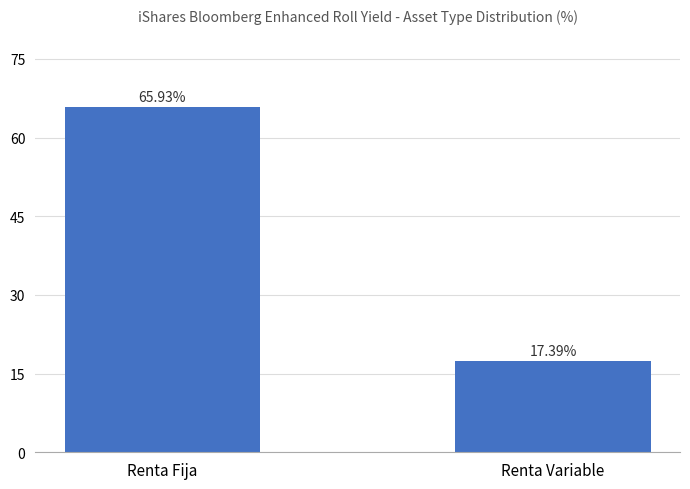

Approximately how many times larger is the value at Renta Fija compared to Renta Variable?

3.8